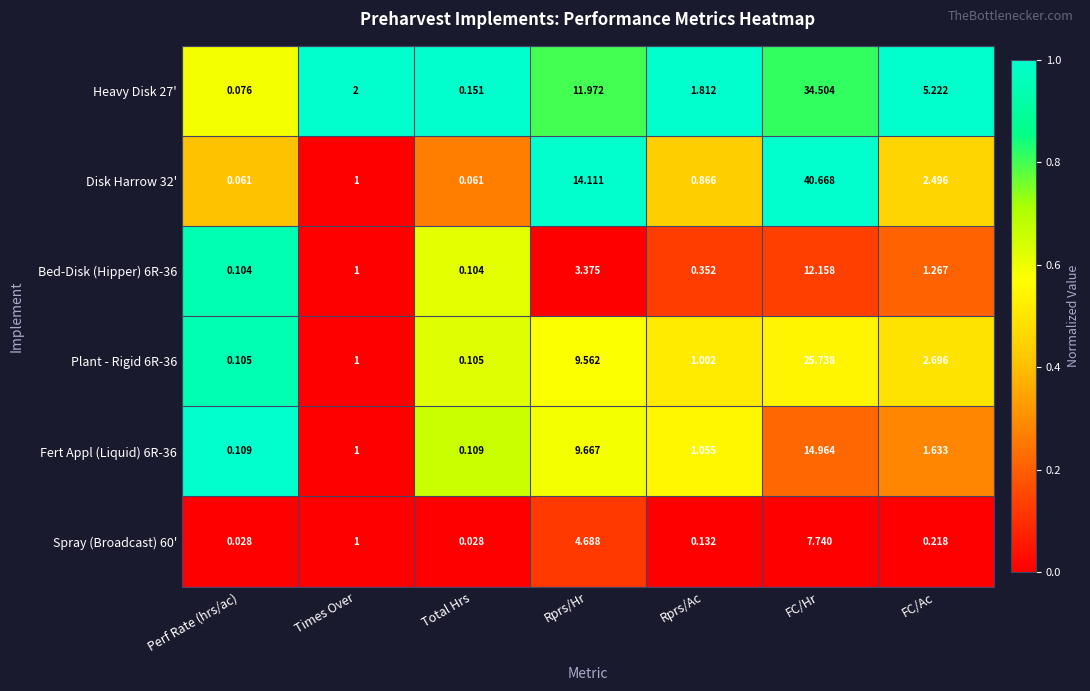

At which label is Disk Harrow 32' closest to 20?

Rprs/Hr